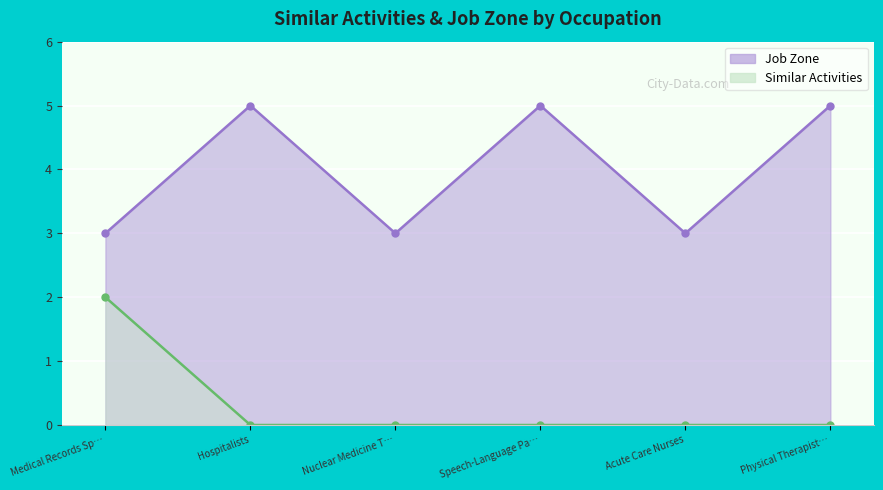

True or false: Similar Activities has more than 0 interior local peaks.

False